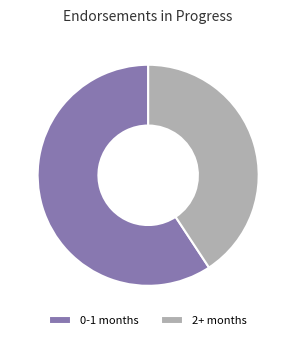

Rank the categories by value from lowest to highest.

2+ months, 0-1 months